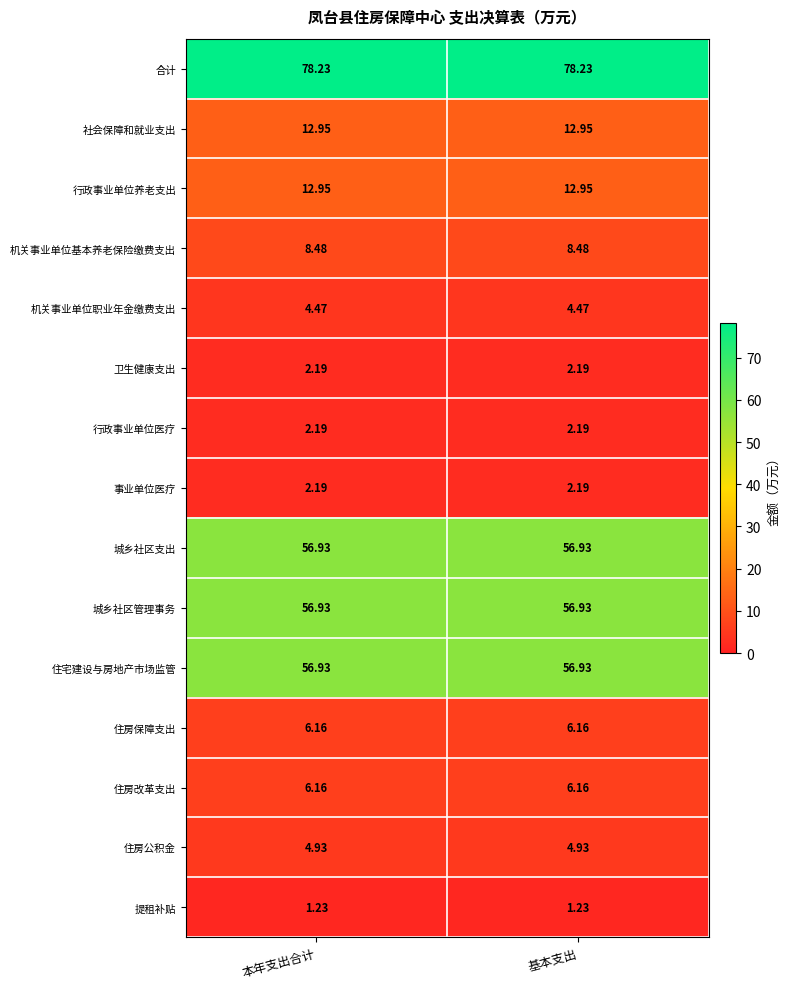

Is the value of 卫生健康支出 at 基本支出 greater than the value of 社会保障和就业支出 at 本年支出合计?

No